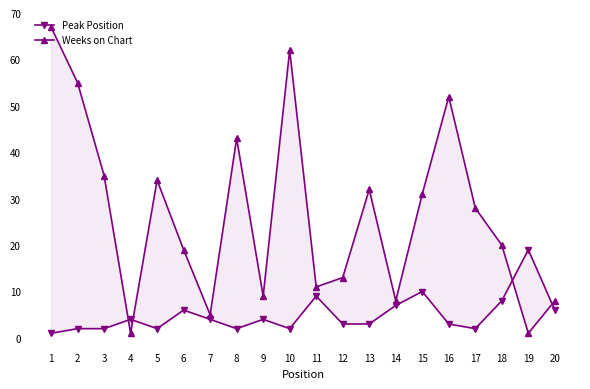

List the series in order of their peak value, highest first.

Weeks on Chart, Peak Position